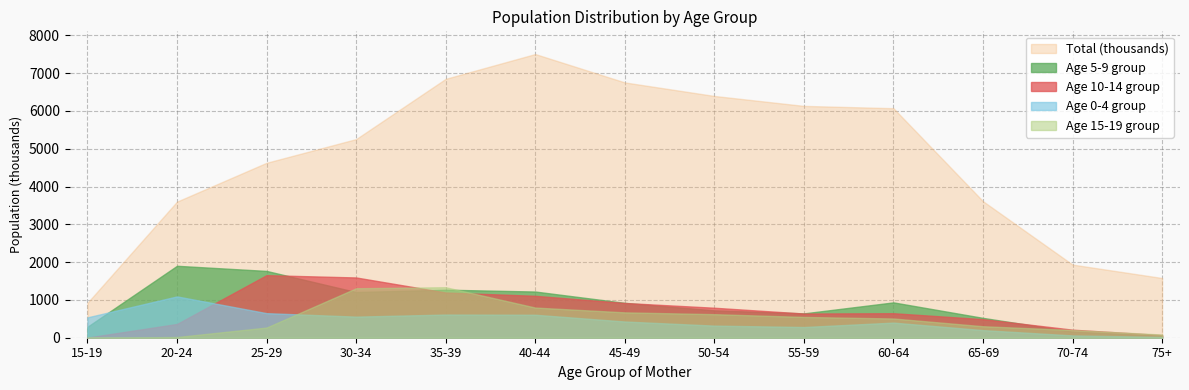

At which label does Age 10-14 group reach its peak?

25-29